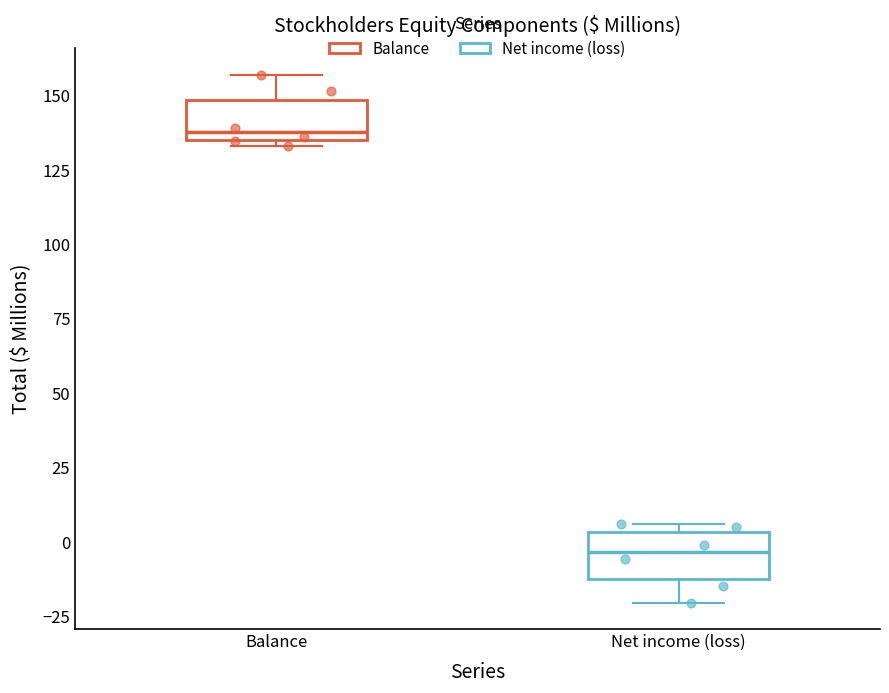

Which box's median line is the highest?

Balance